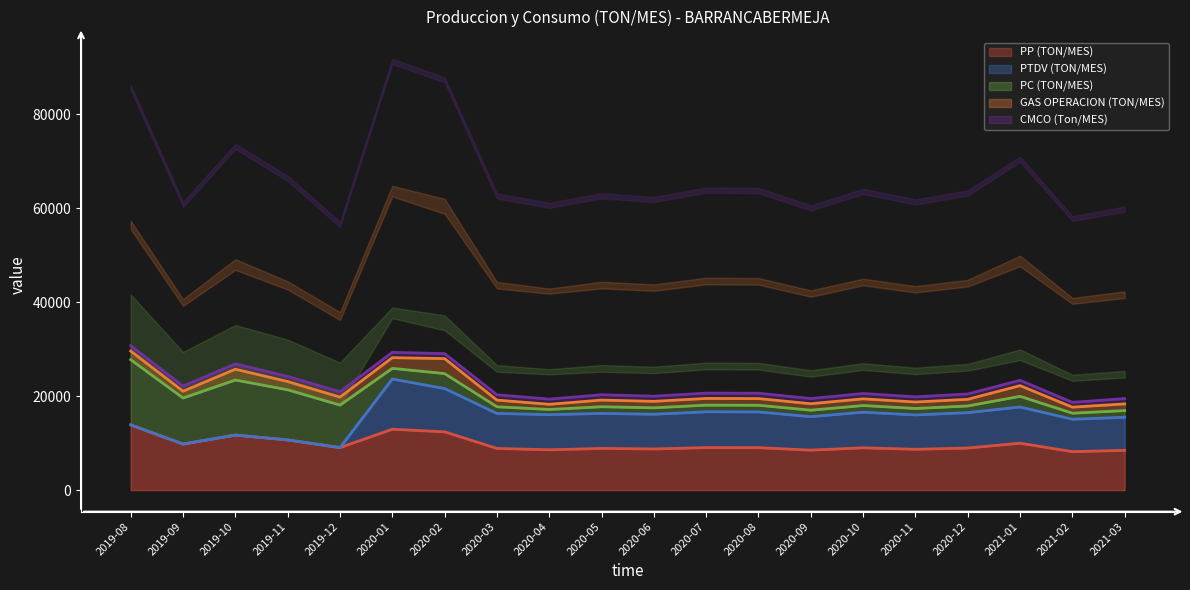

What are all the series names shown in the legend?

PP (TON/MES), PTDV (TON/MES), PC (TON/MES), GAS OPERACION (TON/MES), CMCO (Ton/MES)